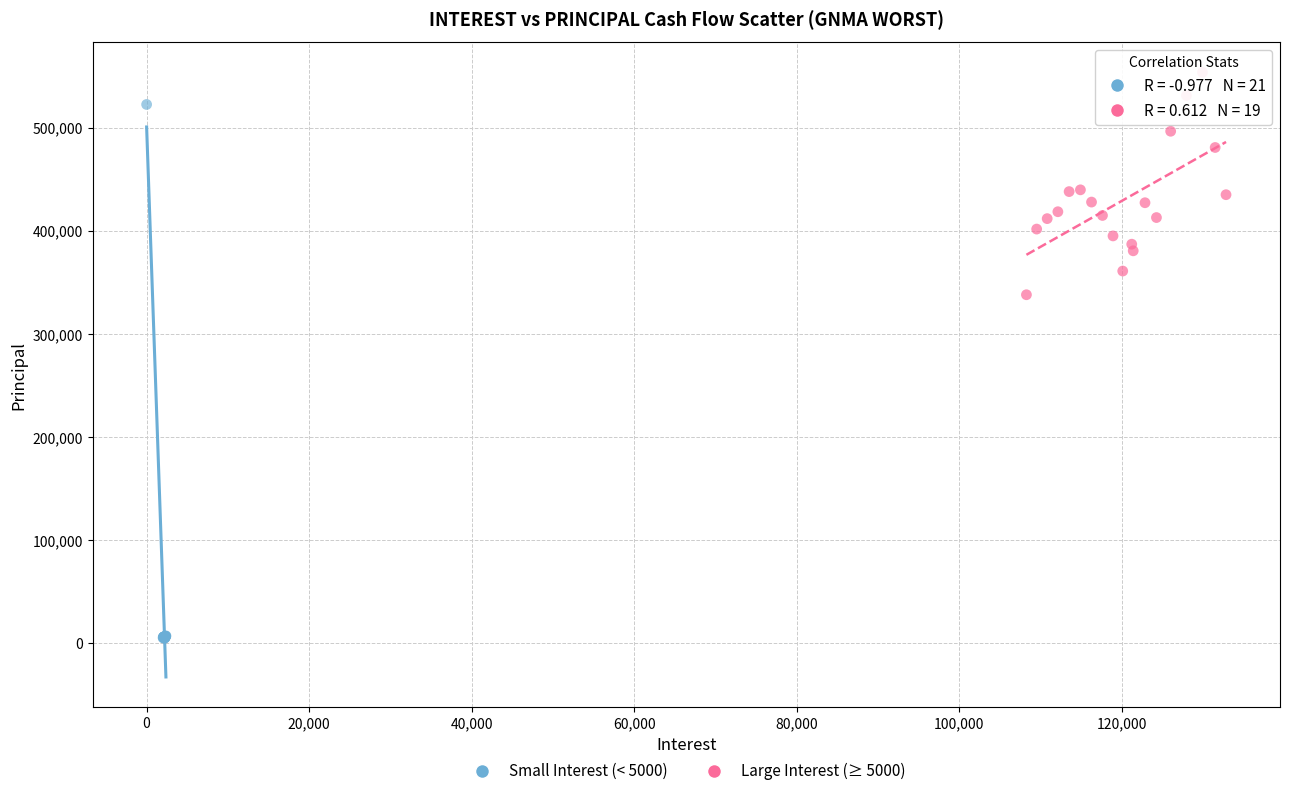

Which series has the widest spread of Y values?

Small Interest (< 5000)